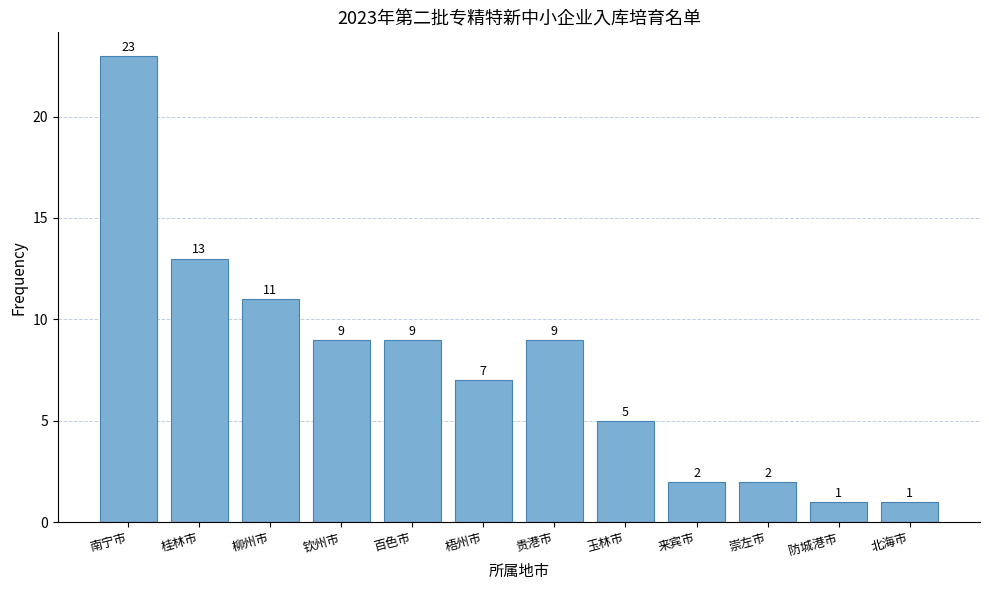

What is the label of the 3rd bar from the right?

崇左市